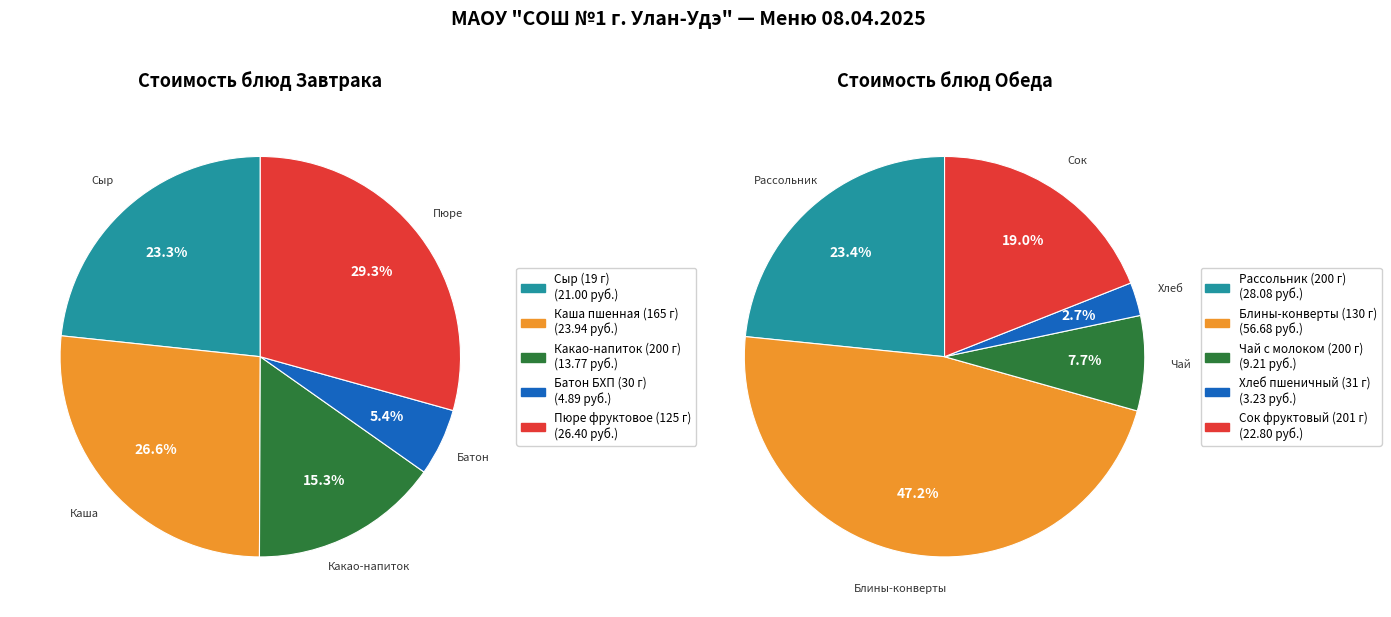

Which series has the largest range (max minus min)?

Обед